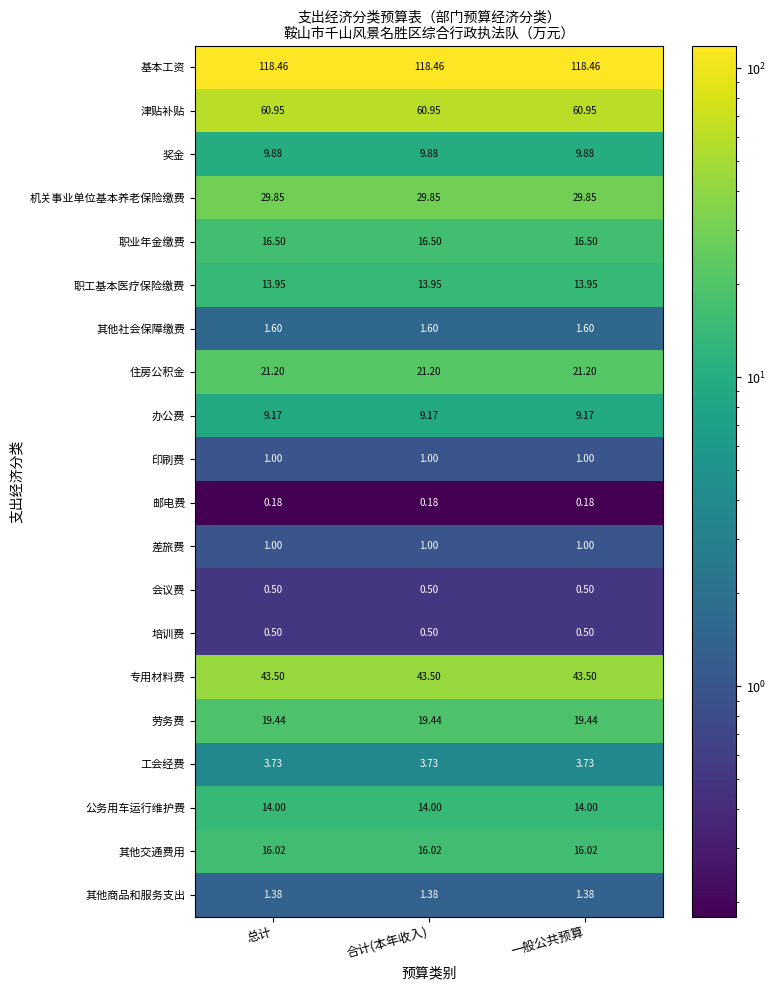

Is the value of 公务用车运行维护费 at 总计 greater than the value of 其他社会保障缴费 at 合计(本年收入)?

Yes